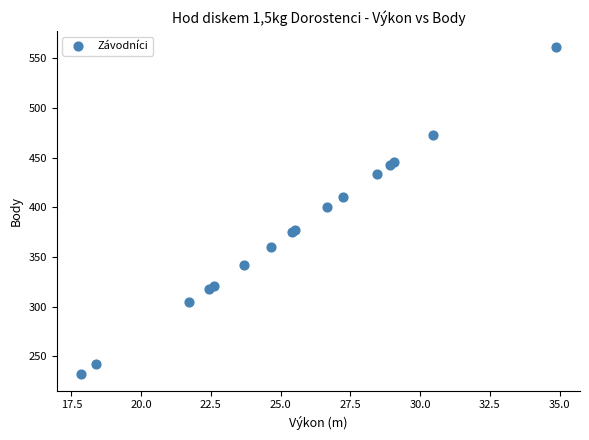

What Y value in the scatter plot is closest to 396?

400